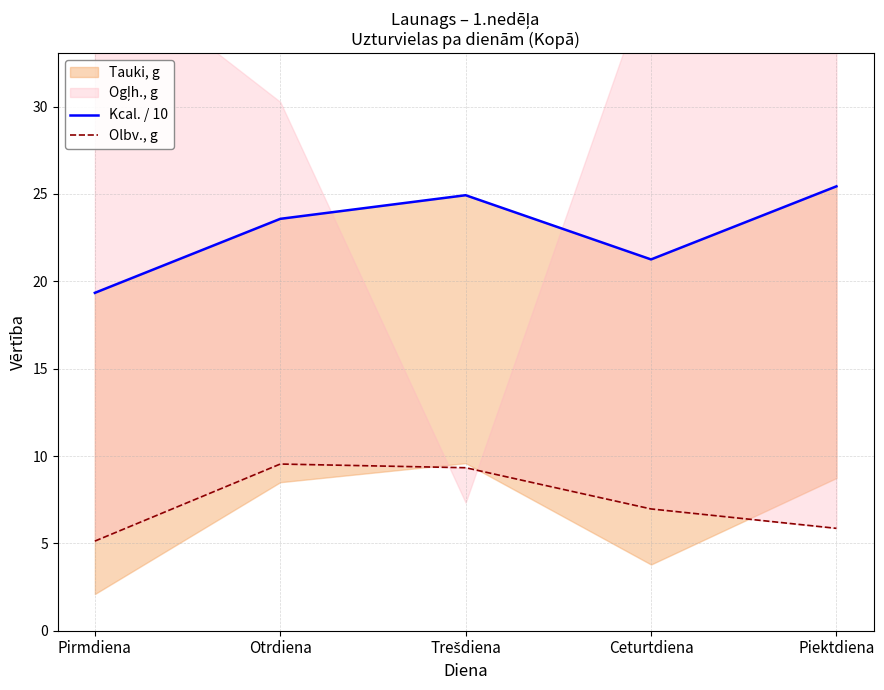

Which series has the largest total across all categories?

Kcal. / 10